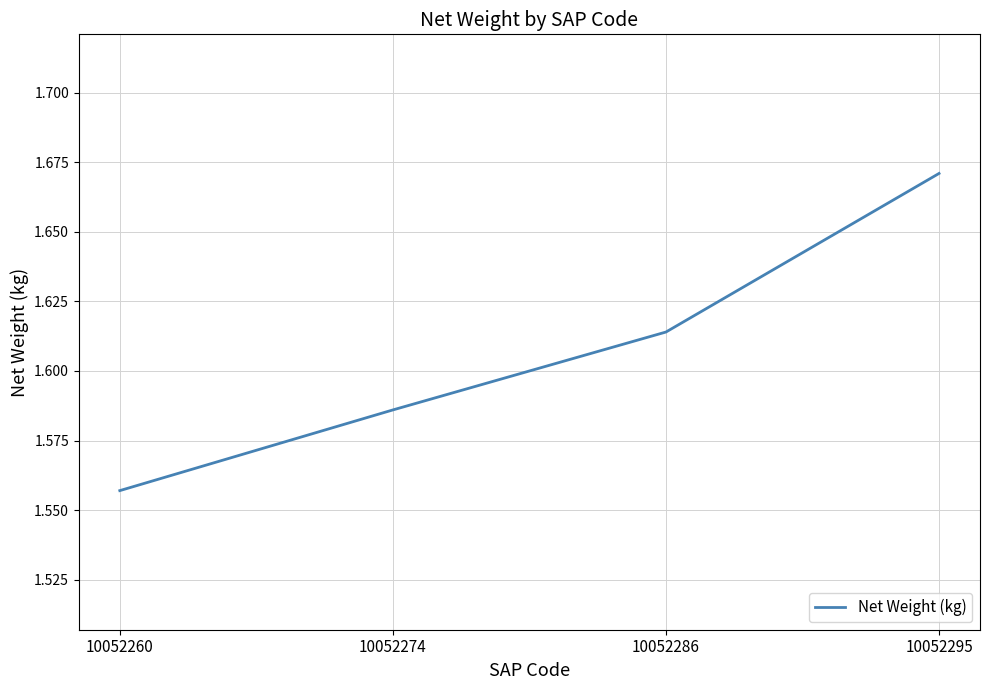

Is this an area chart (filled region under the line)?

No